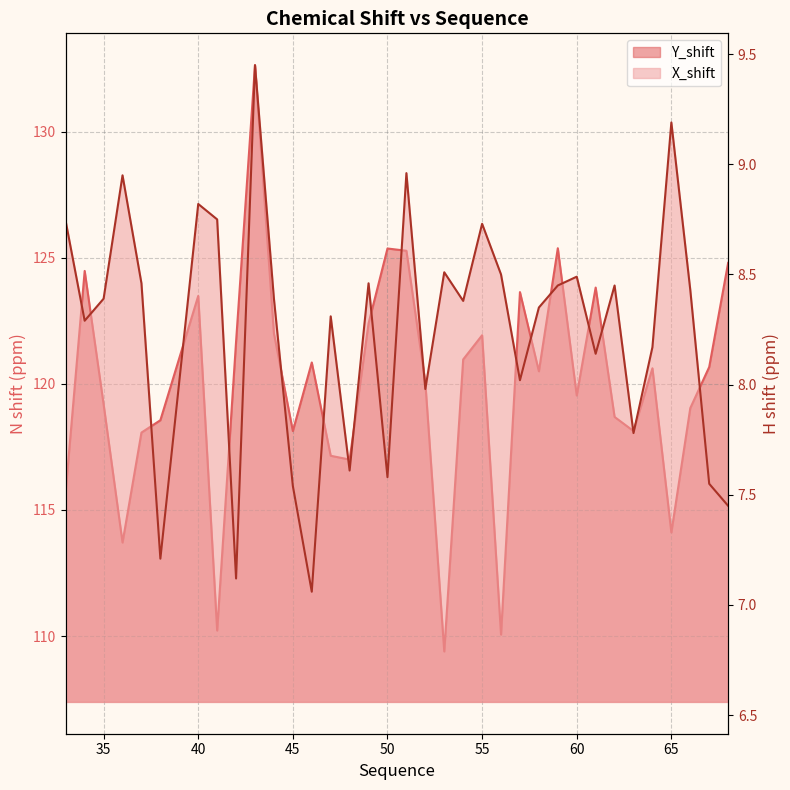

Which series has the largest range (max minus min)?

Y_shift